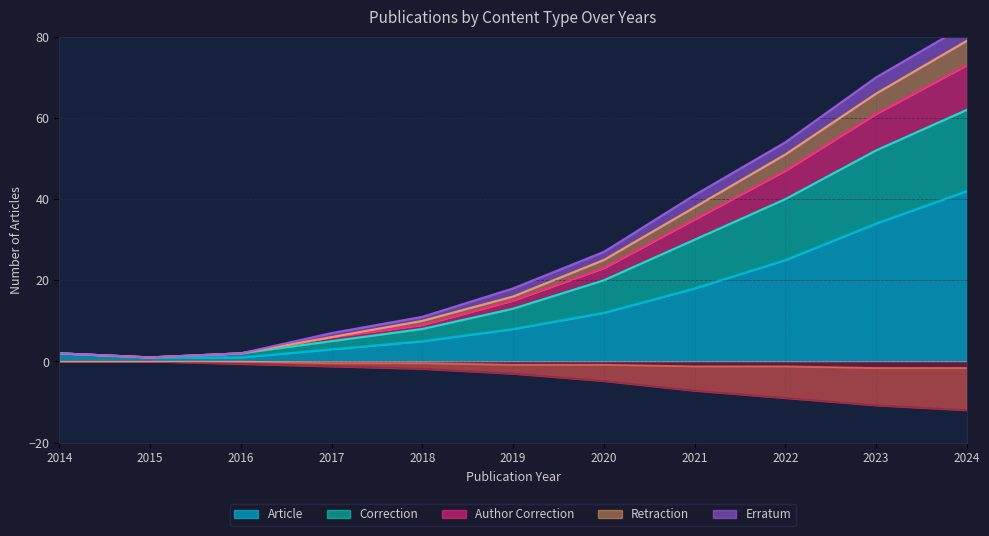

List the labels in order of Erratum value, smallest first.

2023, 2024, 2021, 2022, 2019, 2020, 2017, 2018, 2014, 2015, 2016